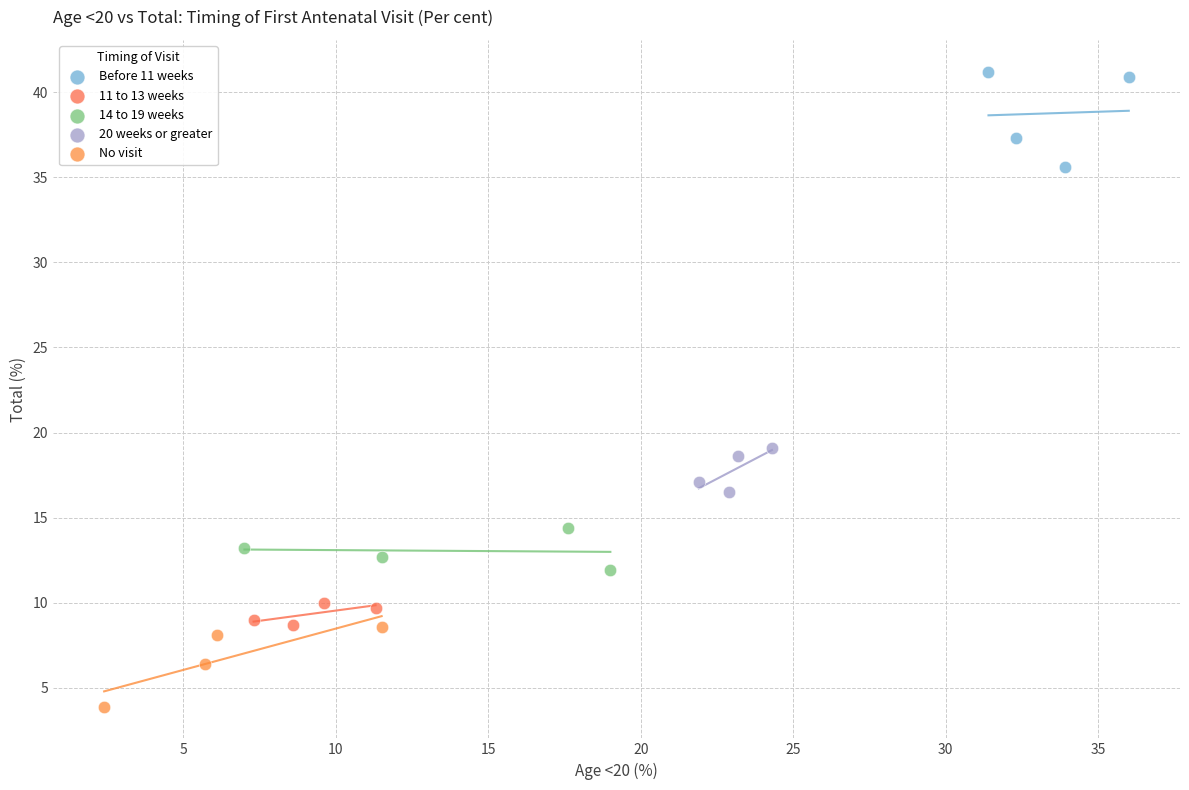

Which series reaches the minimum Y coordinate?

No visit